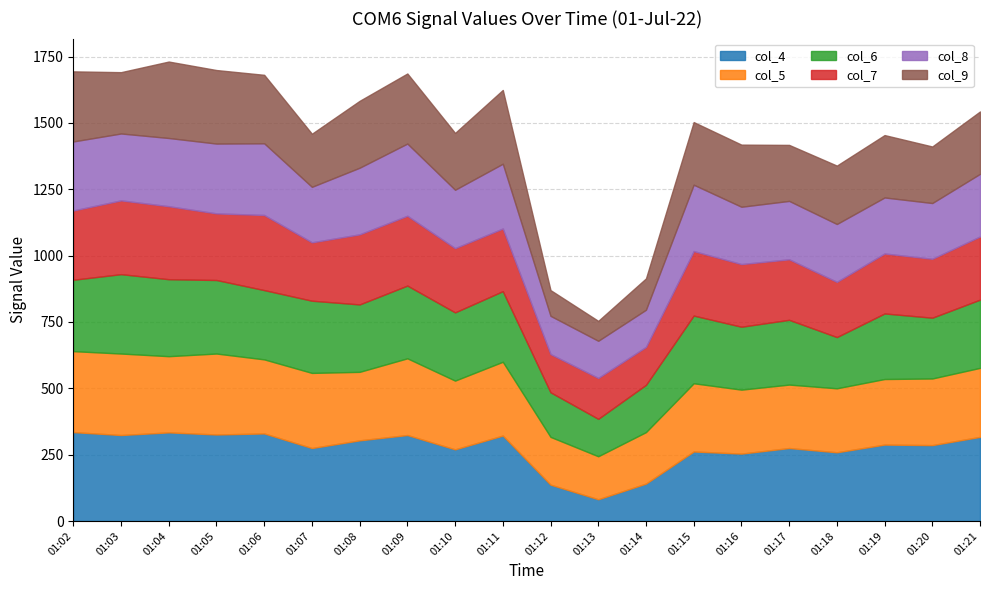

Is it true that col_9 equals 200 at 01:07?

True